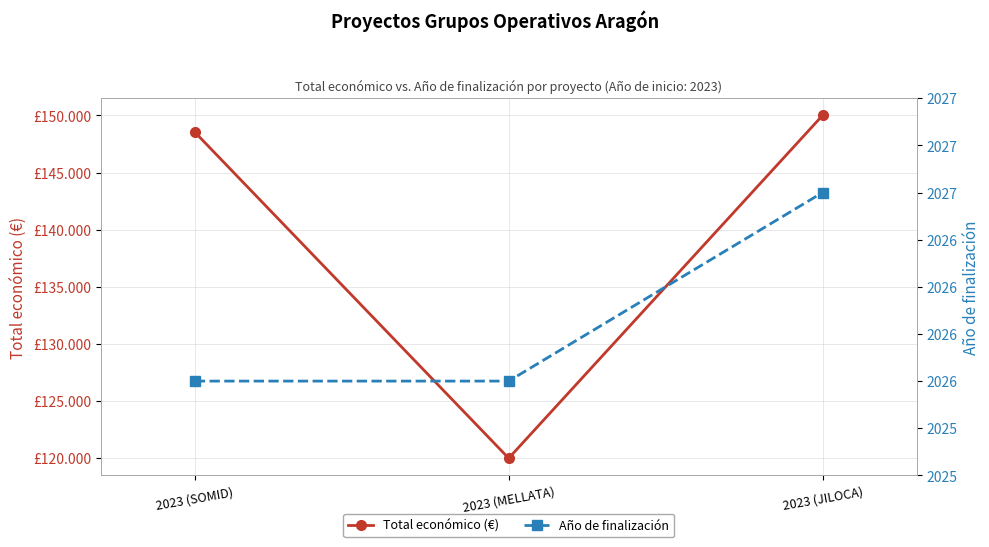

How many series are shown in this chart?

2